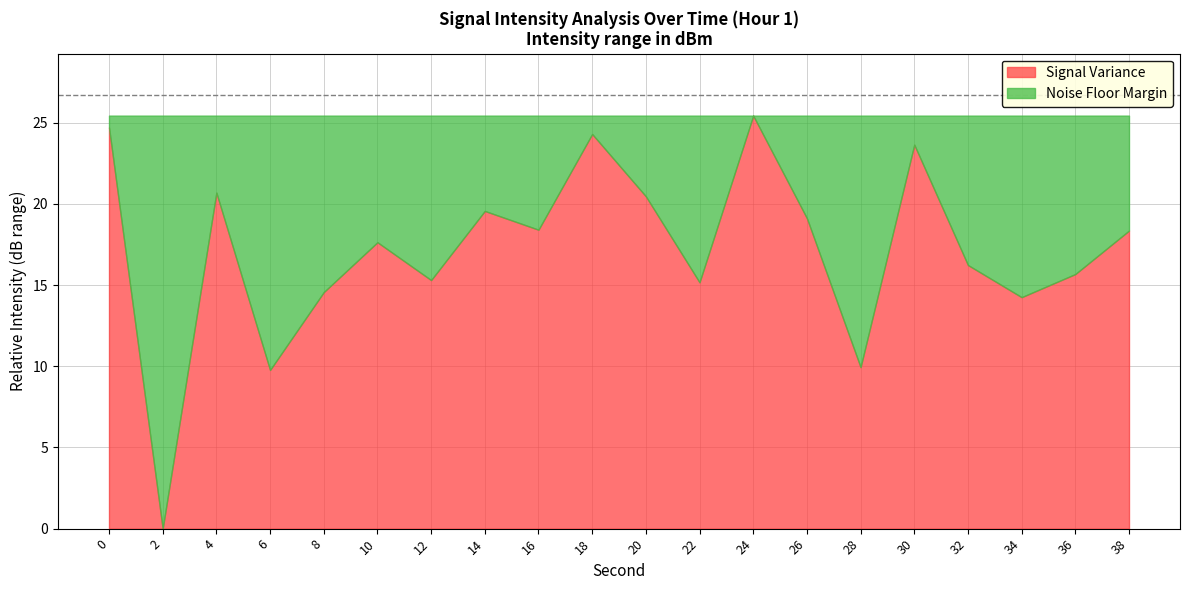

At which category does the data reach its first local peak?

4